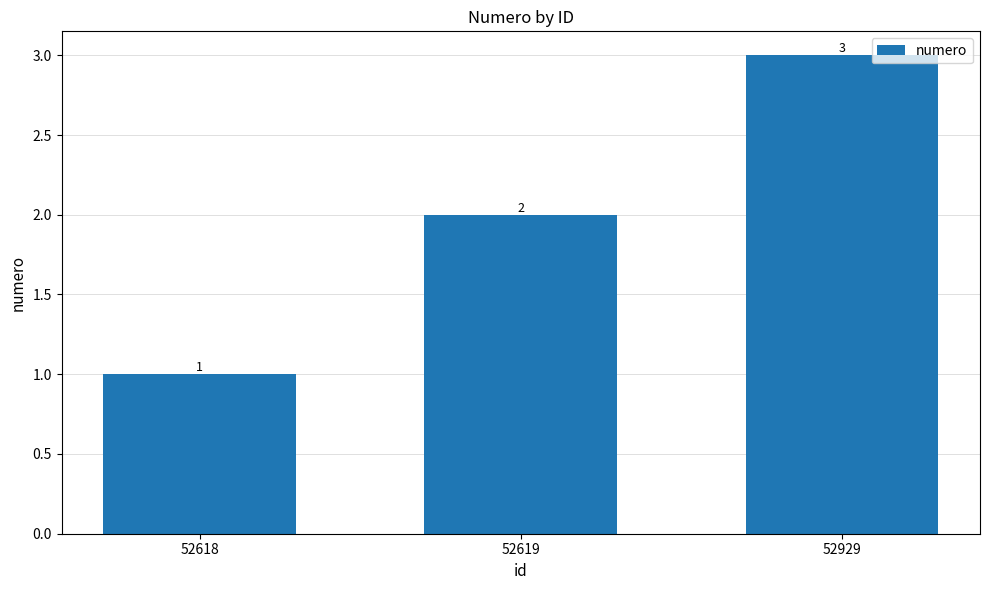

How many data points are less than 2?

1